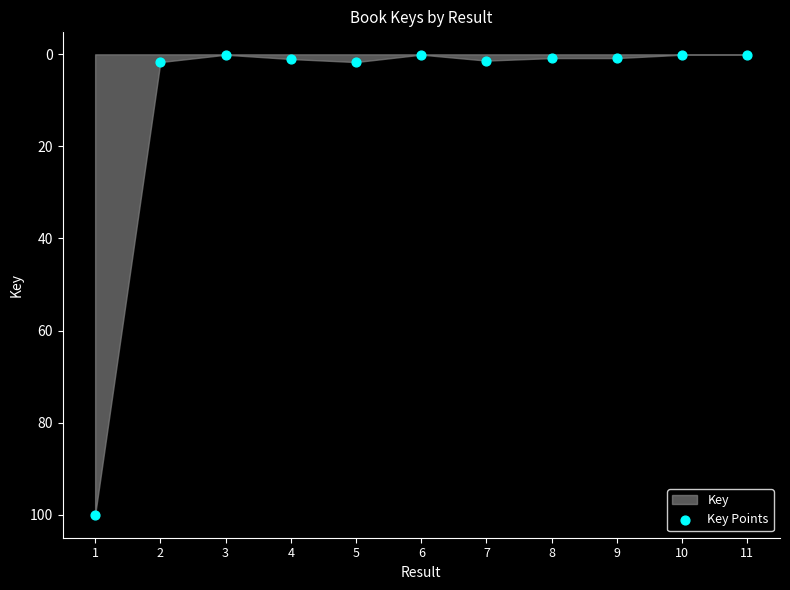

What is the range of Y values (max minus min)?

99.9